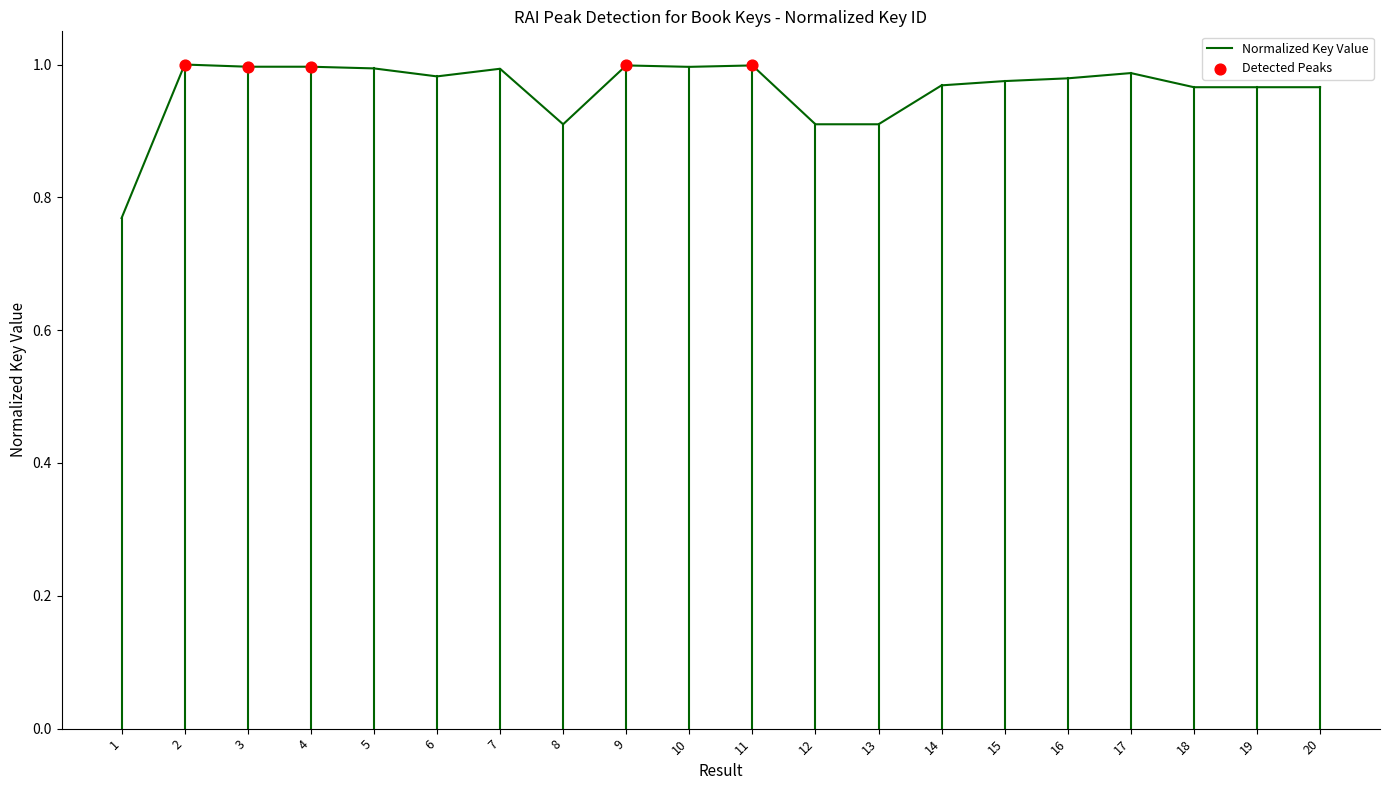

Which has a higher value, 17 or 11?

11